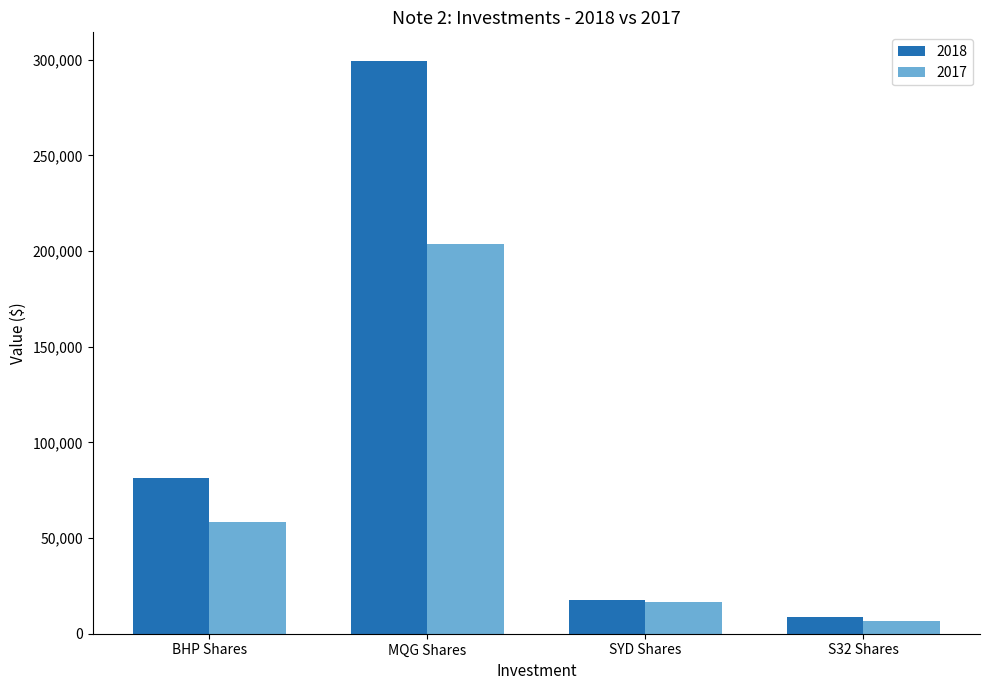

What is the sum of the 2018 values at BHP Shares and SYD Shares?

99025.0